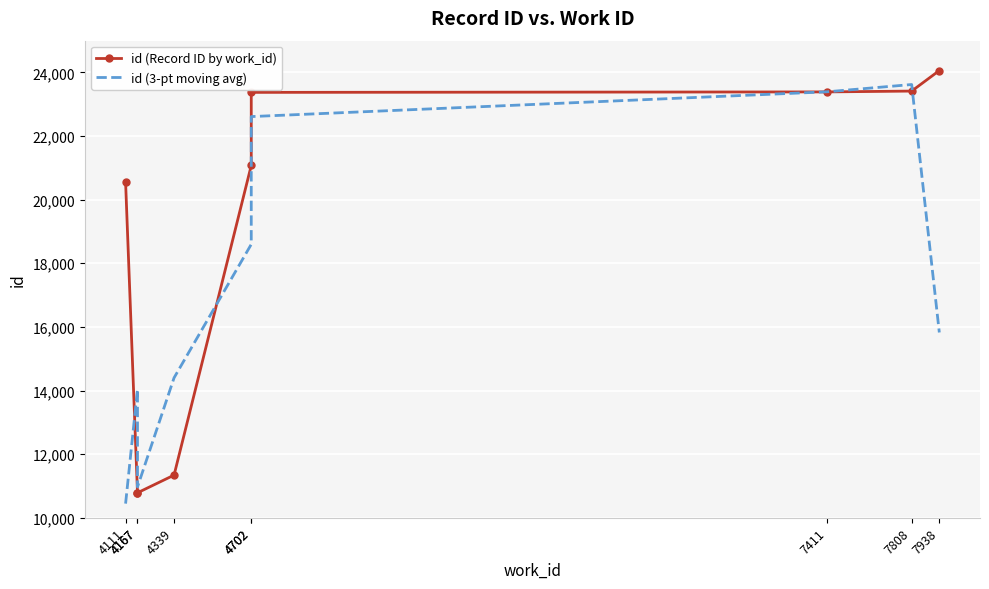

Where do id (3-pt moving avg) and id (Record ID by work_id) first cross each other?

4111 and 4167